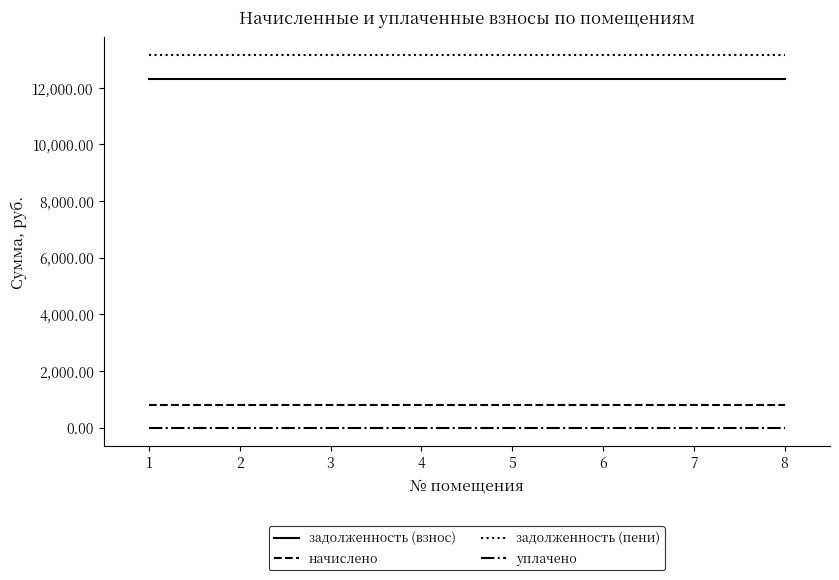

Is the value of уплачено at 6 greater than the value of задолженность (взнос) at 8?

No